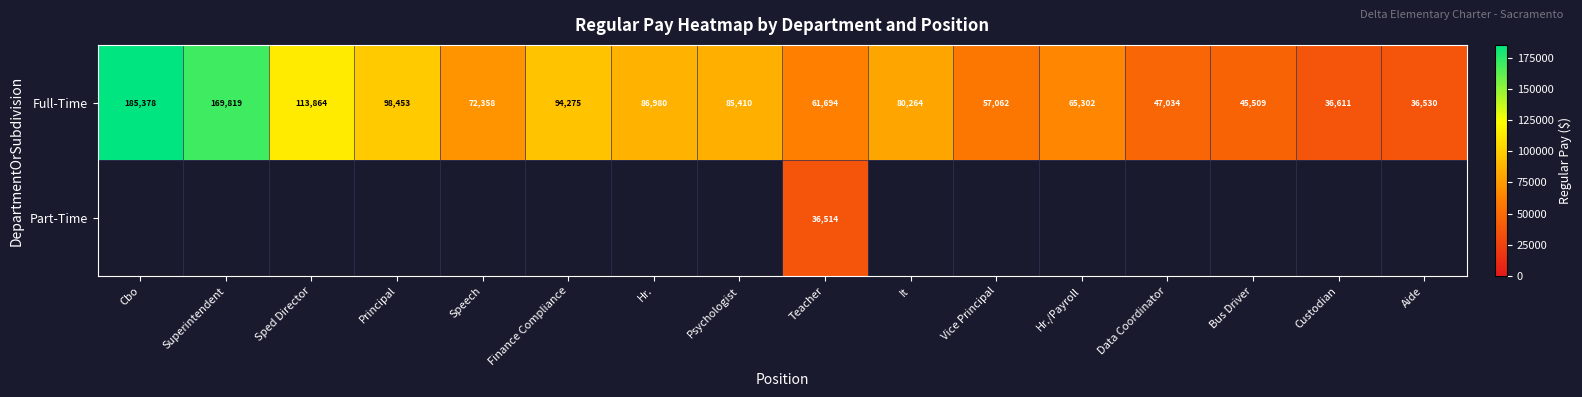

What is the highest value of the Full-Time series?

185378